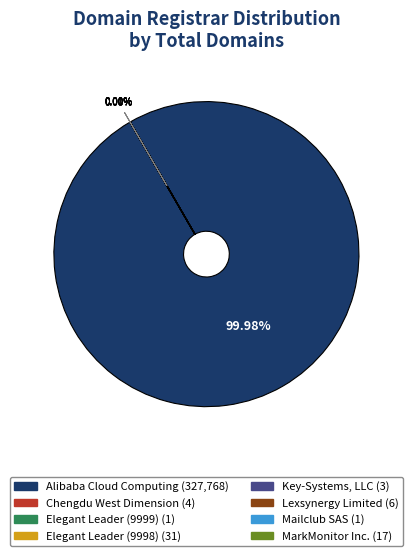

Is there any slice that represents more than half of the pie?

Yes